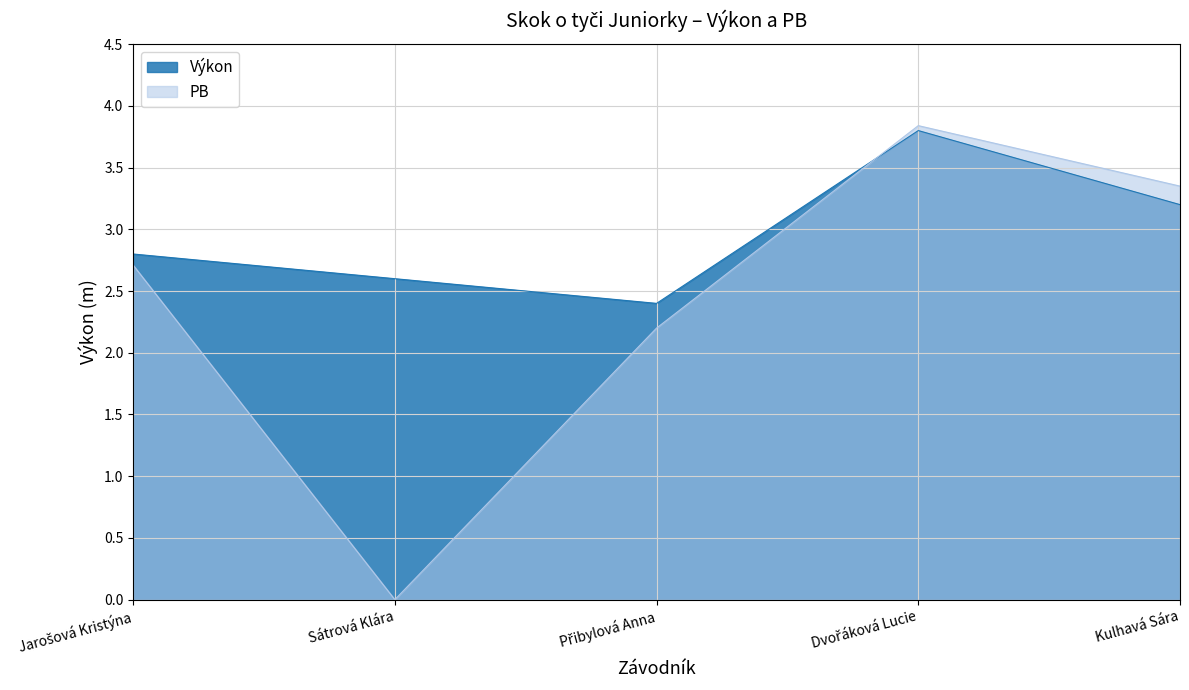

List the labels in order of PB value, smallest first.

Sátrová Klára, Přibylová Anna, Jarošová Kristýna, Kulhavá Sára, Dvořáková Lucie